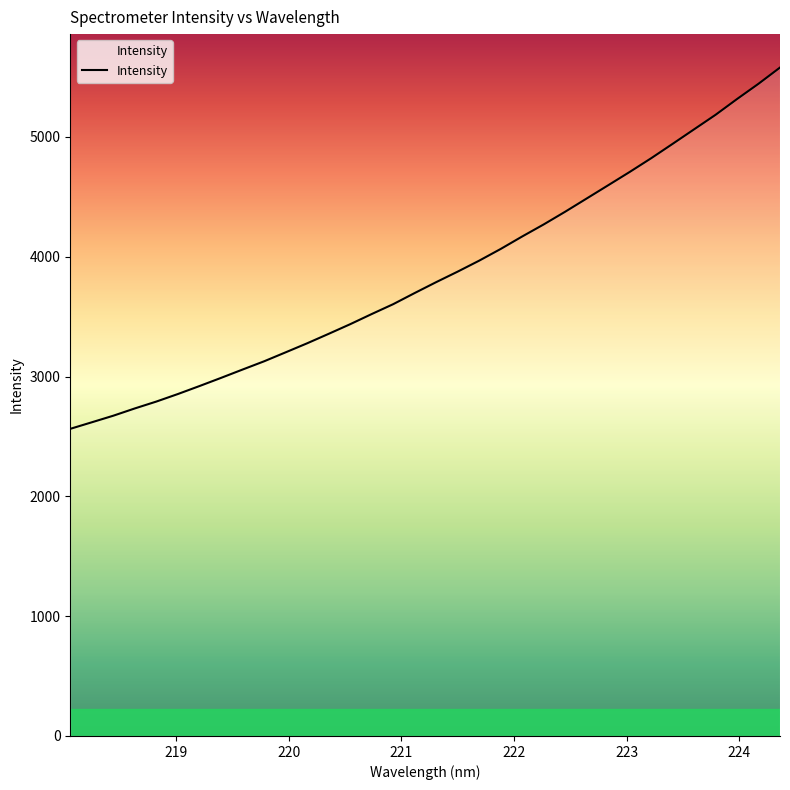

What is the minimum value shown in the chart?

2563.6